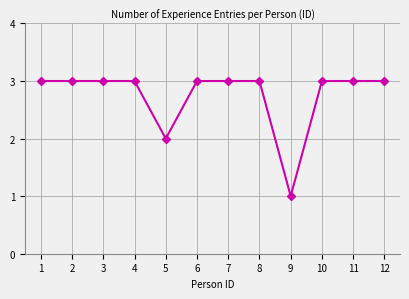

What is the value of the 6th point from the left?

3